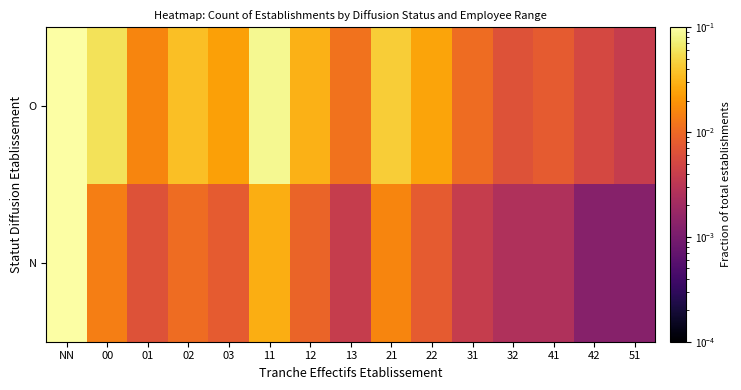

At how many categories does at least one series exceed 0?

15